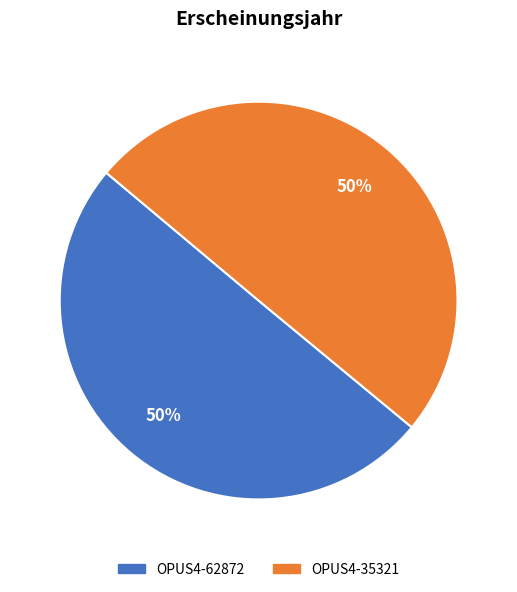

The OPUS4-35321 slice represents 60% of the pie. True or false?

False